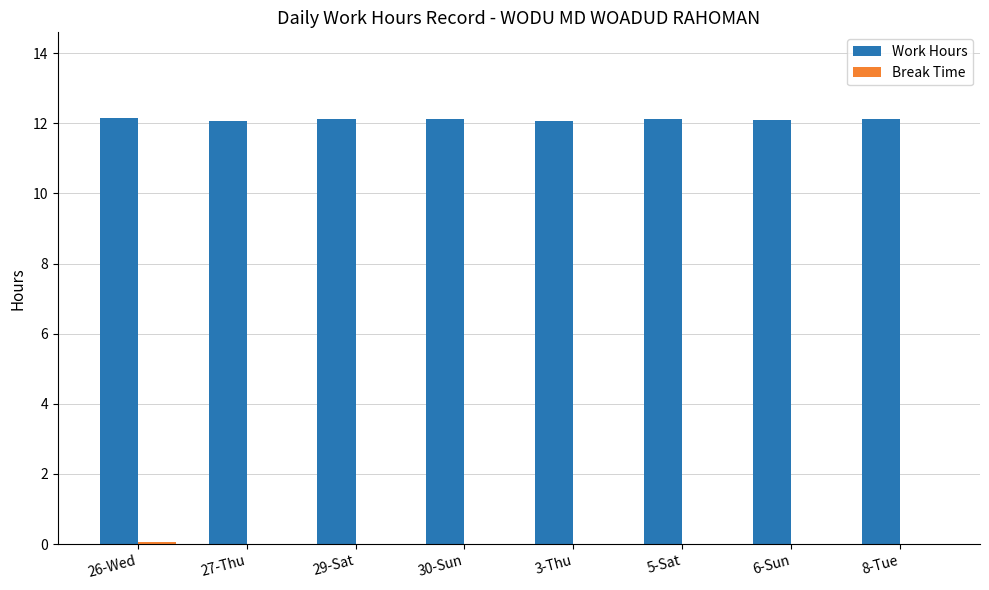

The value of Work Hours at 29-Sat is 12.1. True or false?

True